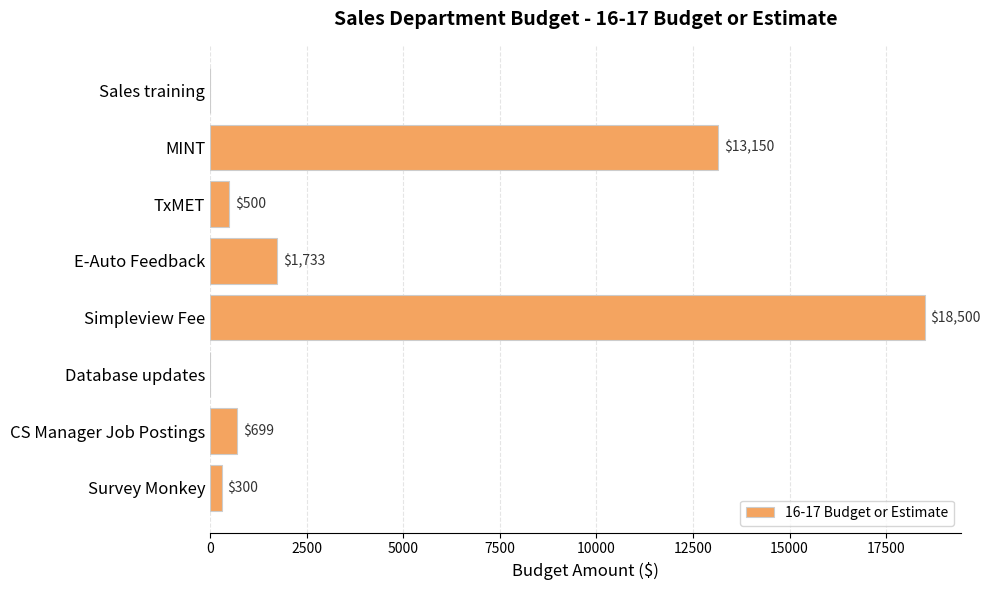

True or false: the data shows 11601 at Simpleview Fee.

False